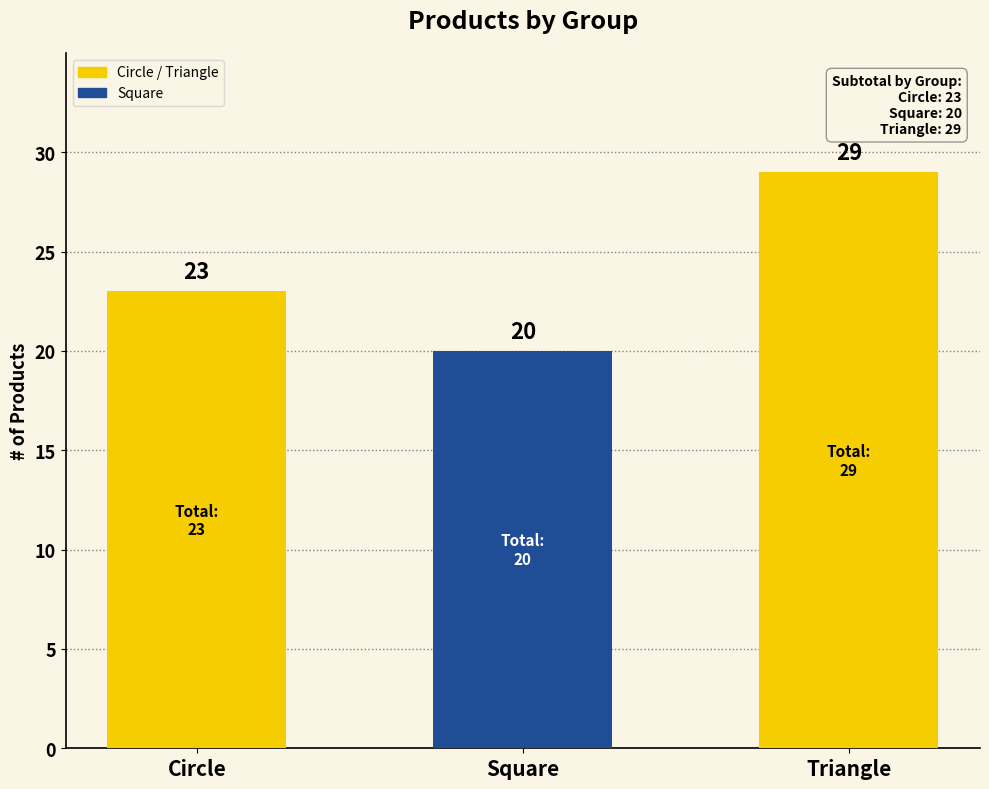

The chart shows a value of 28 at Square. True or false?

False